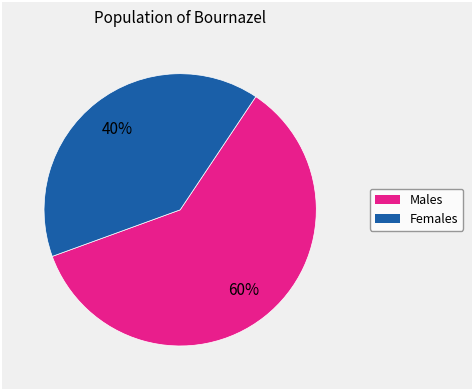

Is there a majority slice in this chart?

Yes